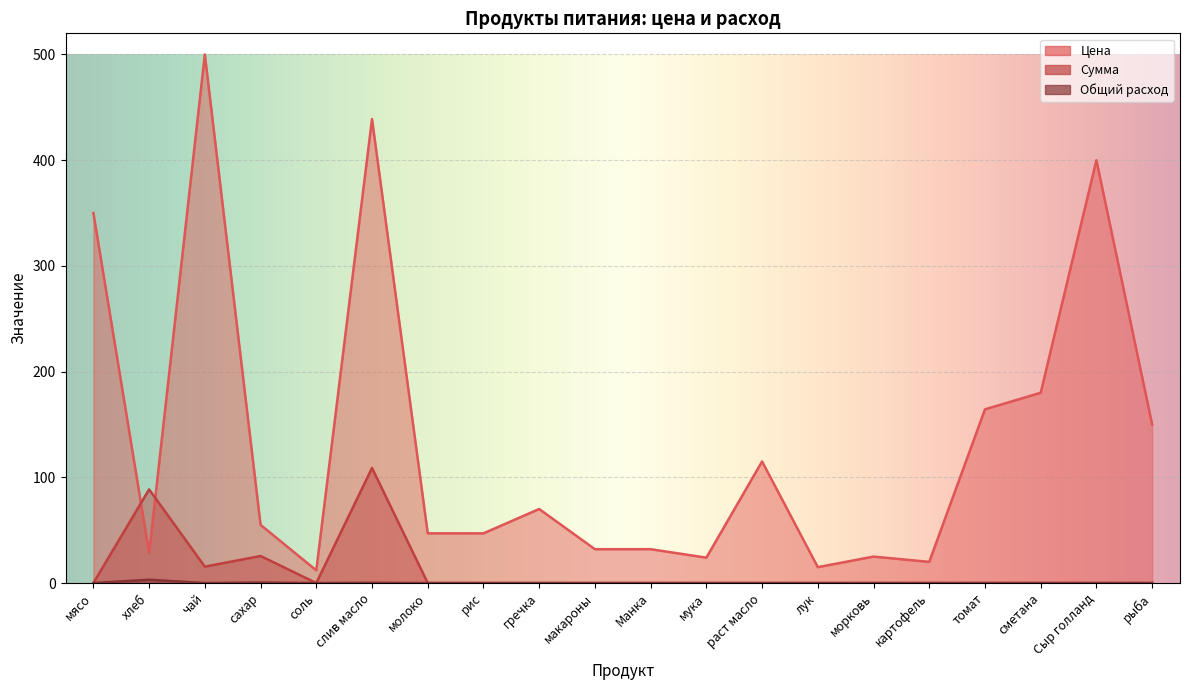

Reading right to left, list all the values displayed in this chart.

Цена: 150.0	400.0	180.0	164.3	20.0	25.0	15.0	115.0	24.0	32.0	32.0	70.0	47.0	47.0	438.9	12.0	55.0	500.0	28.6	350.0
Сумма: 0.0	0.0	0.0	0.0	0.0	0.0	0.0	0.0	0.0	0.0	0.0	0.0	0.0	0.0	108.8	0.0	25.6	15.5	88.6	0.0
Общий расход: 0.0	0.0	0.0	0.0	0.0	0.0	0.0	0.0	0.0	0.0	0.0	0.0	0.0	0.0	0.2	0.0	0.5	0.0	3.1	0.0